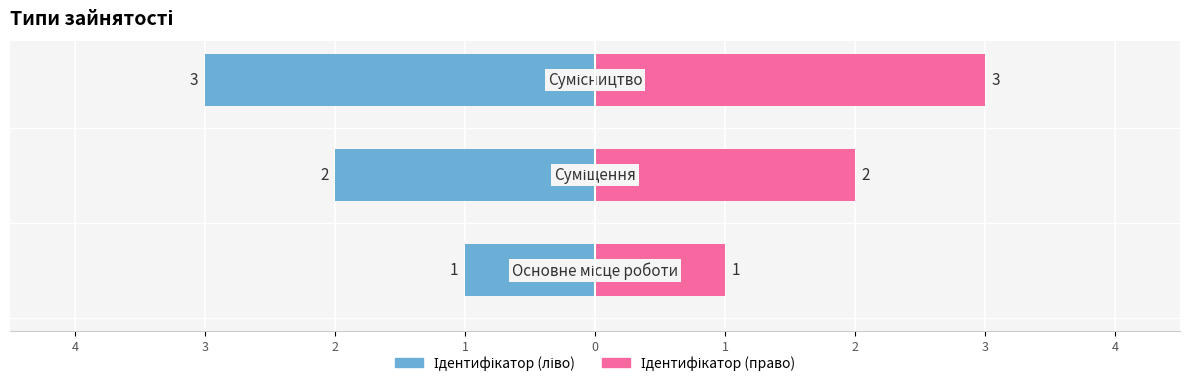

Which series has the largest total across all categories?

Ідентифікатор (право)